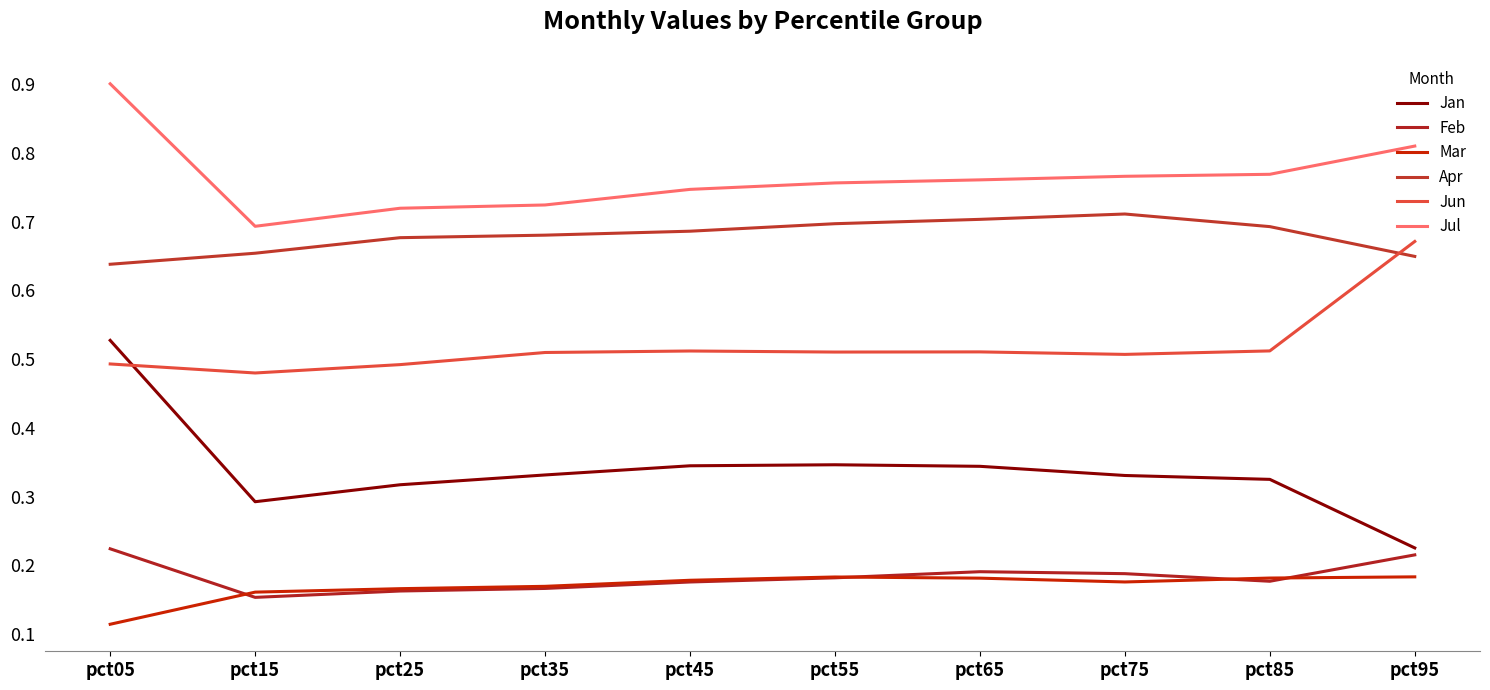

Where is the first local minimum for Feb?

pct15